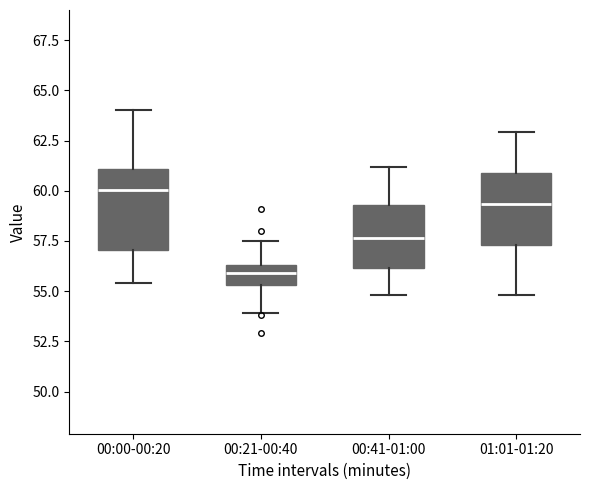

Where is the lower edge of the box for 00:00-00:20 on the y-axis? The values are not printed on the chart, so give them approximately, as read against the axis.

57.0